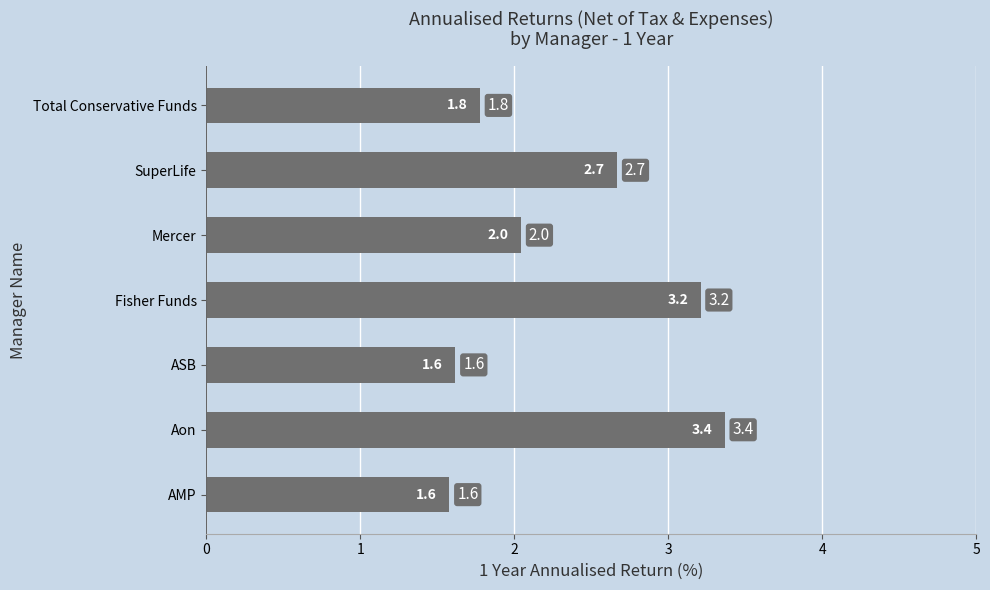

Are the bars horizontal?

Yes